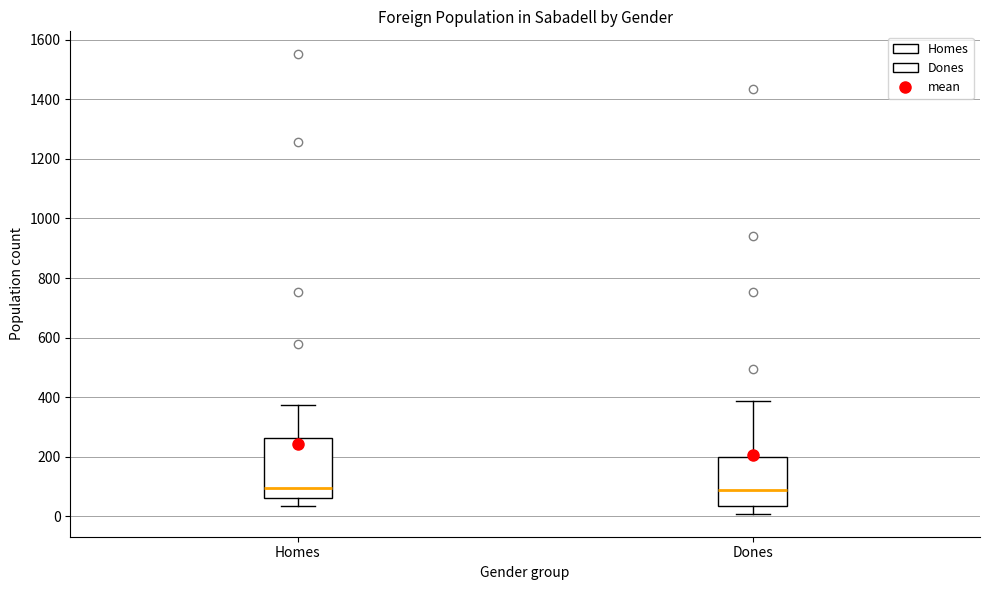

Where does the upper whisker of the box for Dones end on the y-axis? The values are not printed on the chart, so give them approximately, as read against the axis.

380